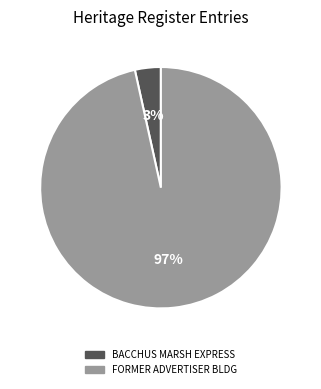

Is there a majority slice in this chart?

Yes